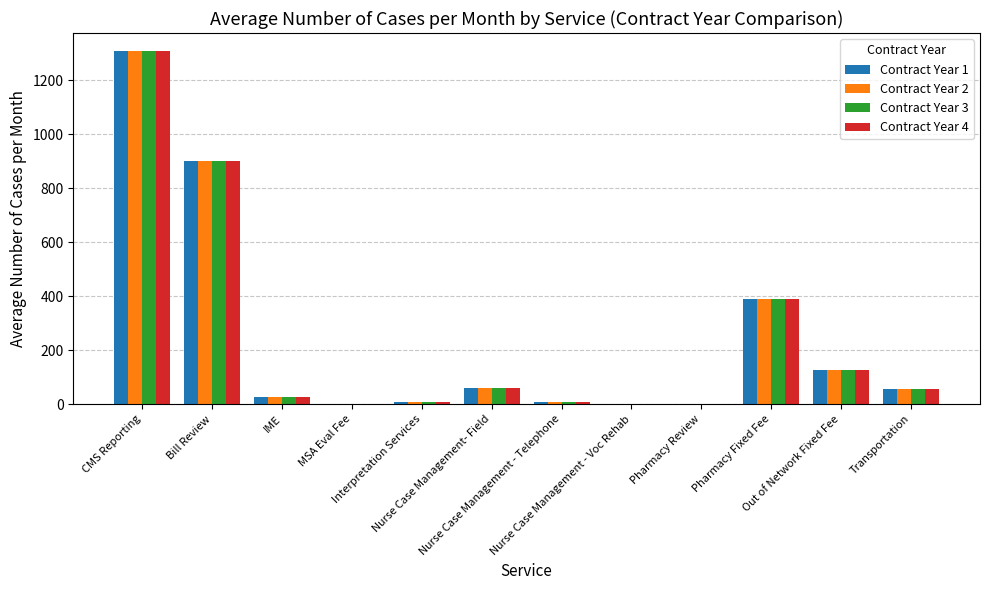

What is the greatest value displayed?

1310.0